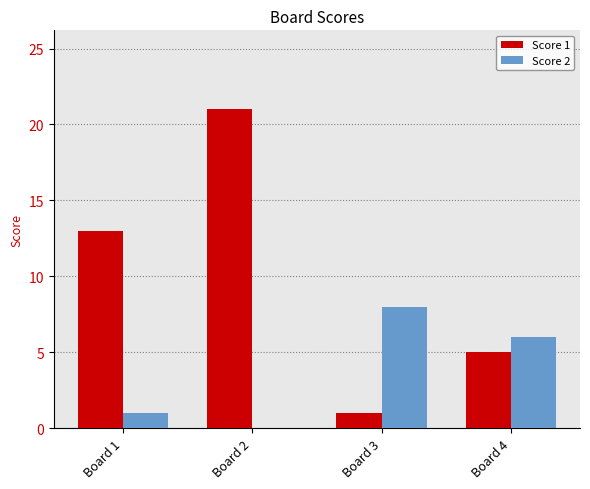

What are all the series names shown in the legend?

Score 1, Score 2